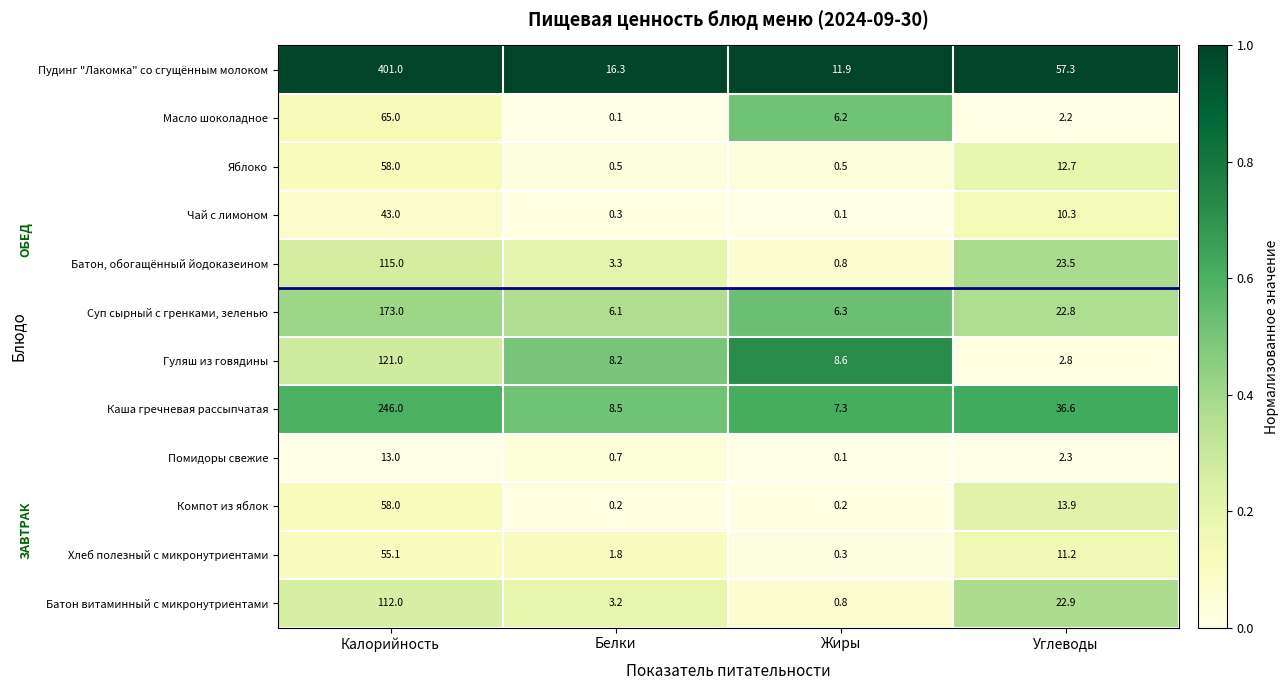

Rank the categories by Пудинг "Лакомка" со сгущённым молоком value from lowest to highest.

Жиры, Белки, Углеводы, Калорийность